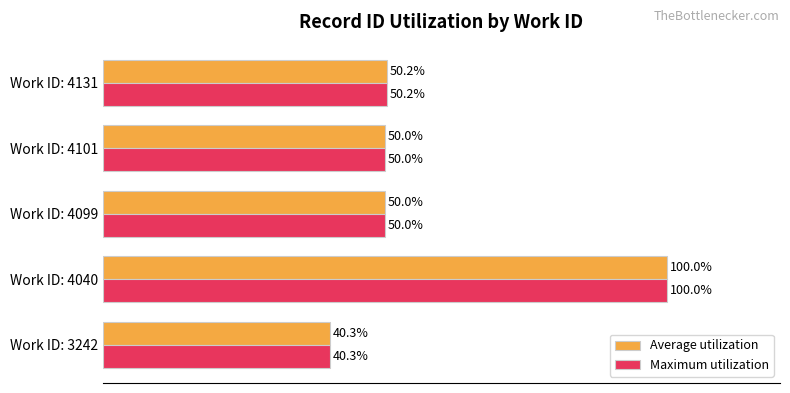

At which label does Average utilization reach its peak?

Work ID: 4040